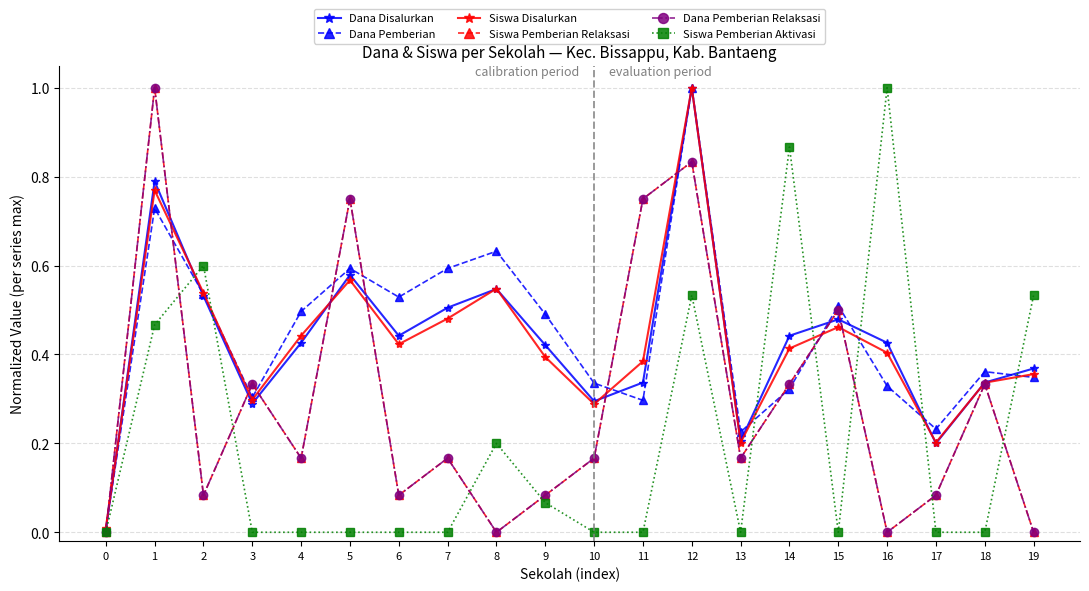

List the labels in order of Dana Disalurkan value, smallest first.

0, 17, 13, 3, 10, 11, 18, 19, 9, 4, 16, 6, 14, 15, 7, 2, 8, 5, 1, 12